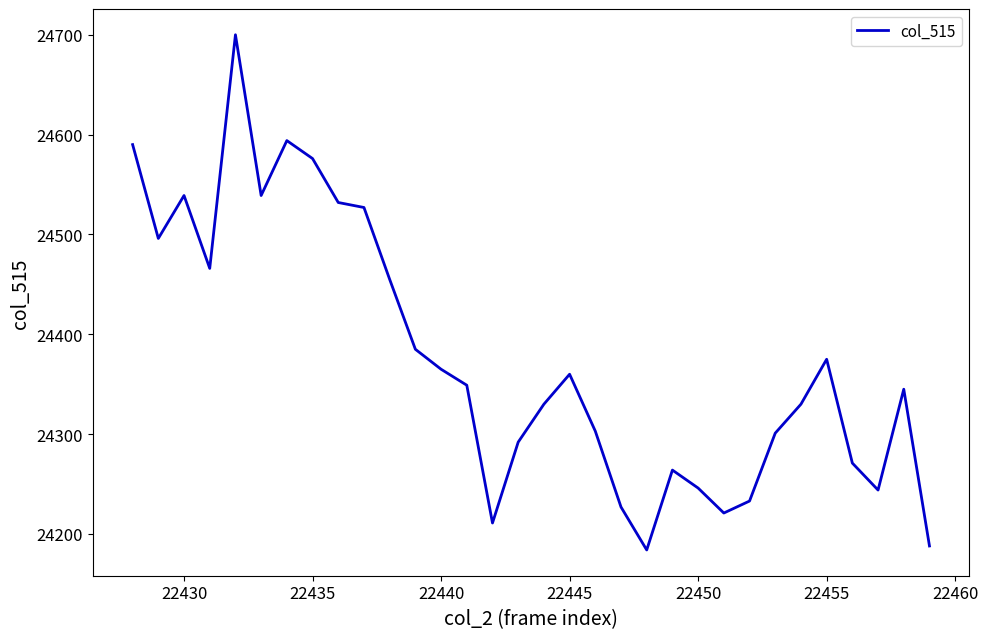

What is the difference between the maximum and minimum values?

516